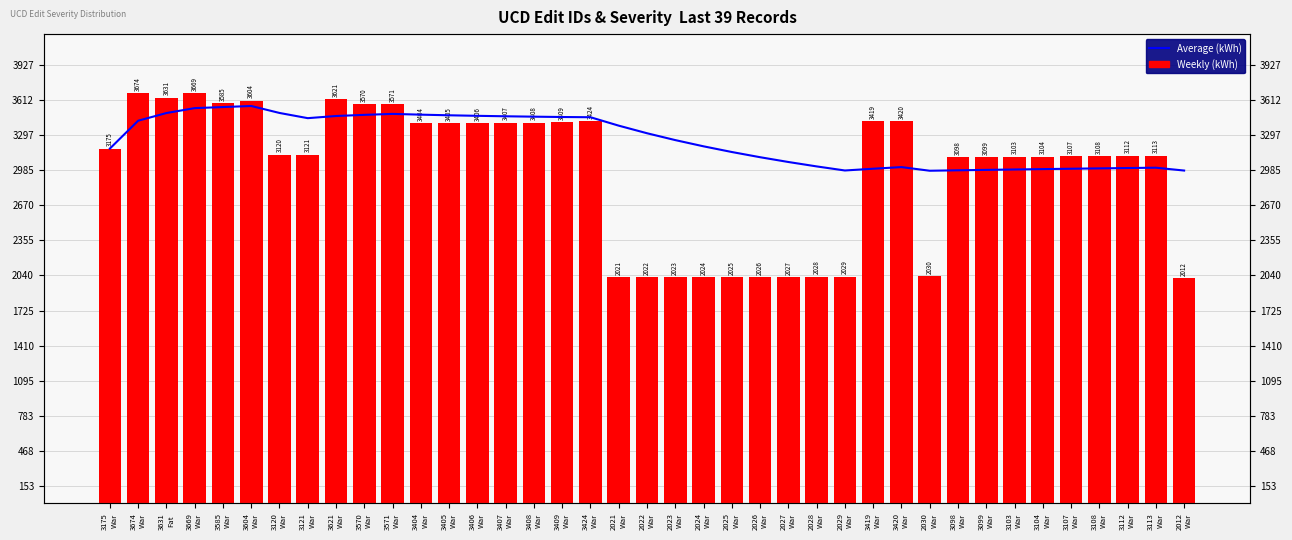

Which has a higher value, 3407
War or 3104
War?

3407
War